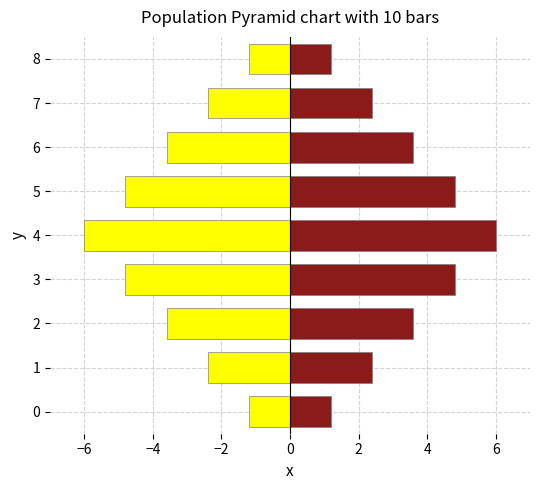

The LDV-e (grid) series shows -1.8 at 0. True or false?

False